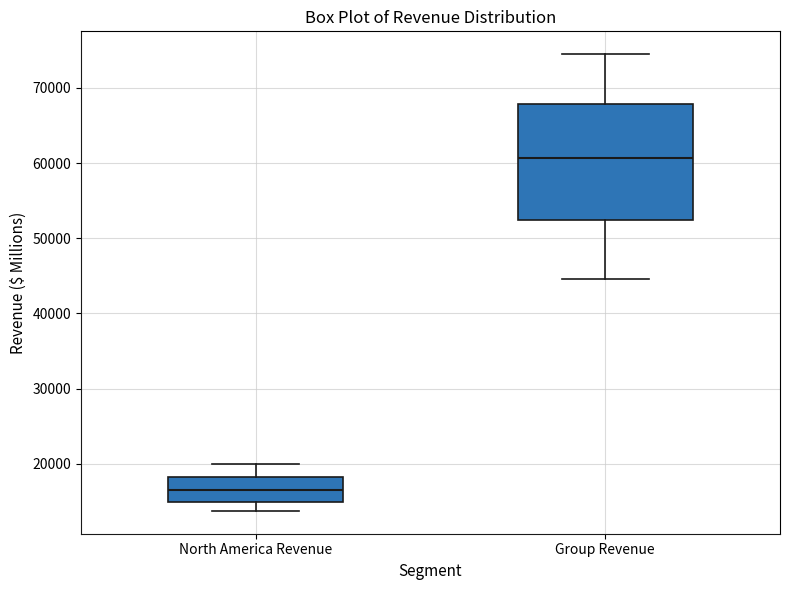

Reading left to right, read every box against the y-axis: the position of its median line, the range the box covers, and the ends of its whiskers. The values are not printed on the chart, so give them approximately, as read against the axis.

North America Revenue: median 17000, box 15000 to 18000, whiskers 14000 to 20000
Group Revenue: median 61000, box 52000 to 68000, whiskers 45000 to 74000